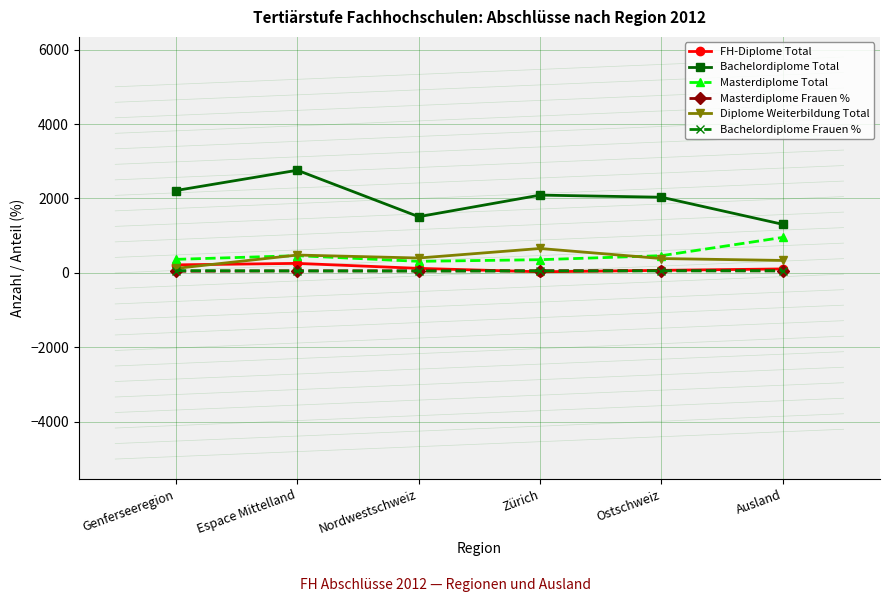

Which series changed the most between Genferseeregion and Espace Mittelland?

Bachelordiplome Total